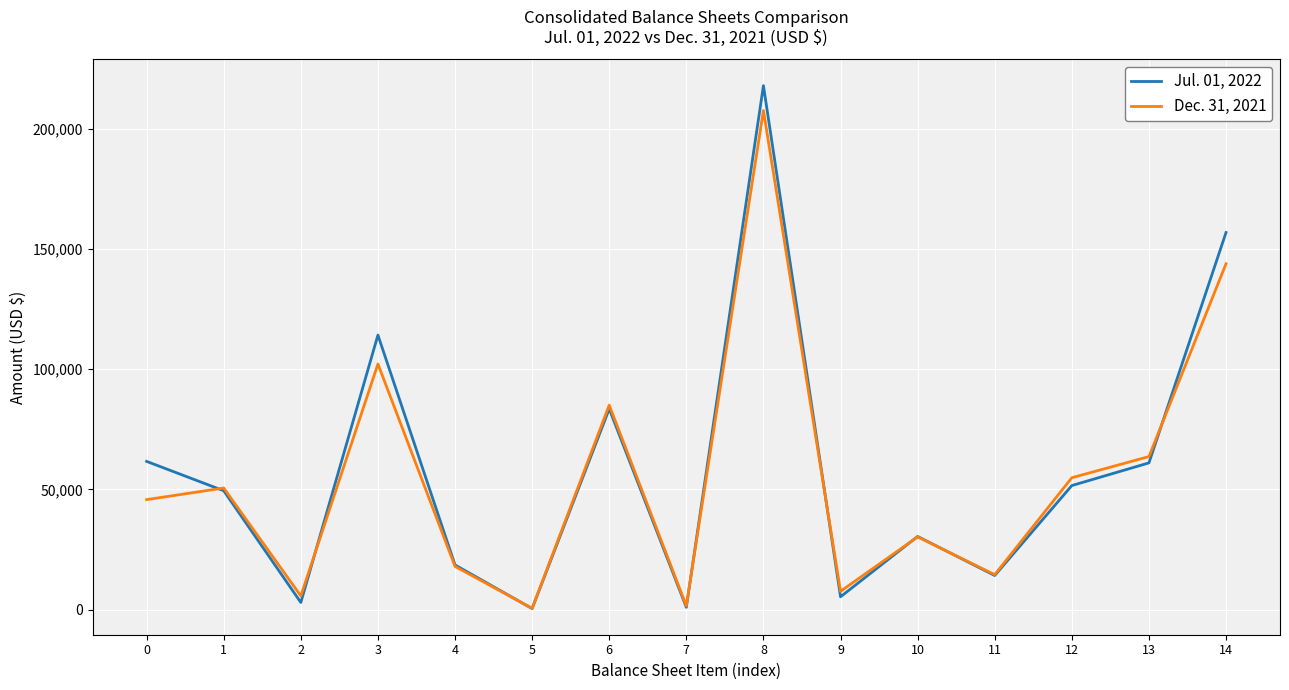

List the series in order of their peak value, highest first.

Jul. 01, 2022, Dec. 31, 2021